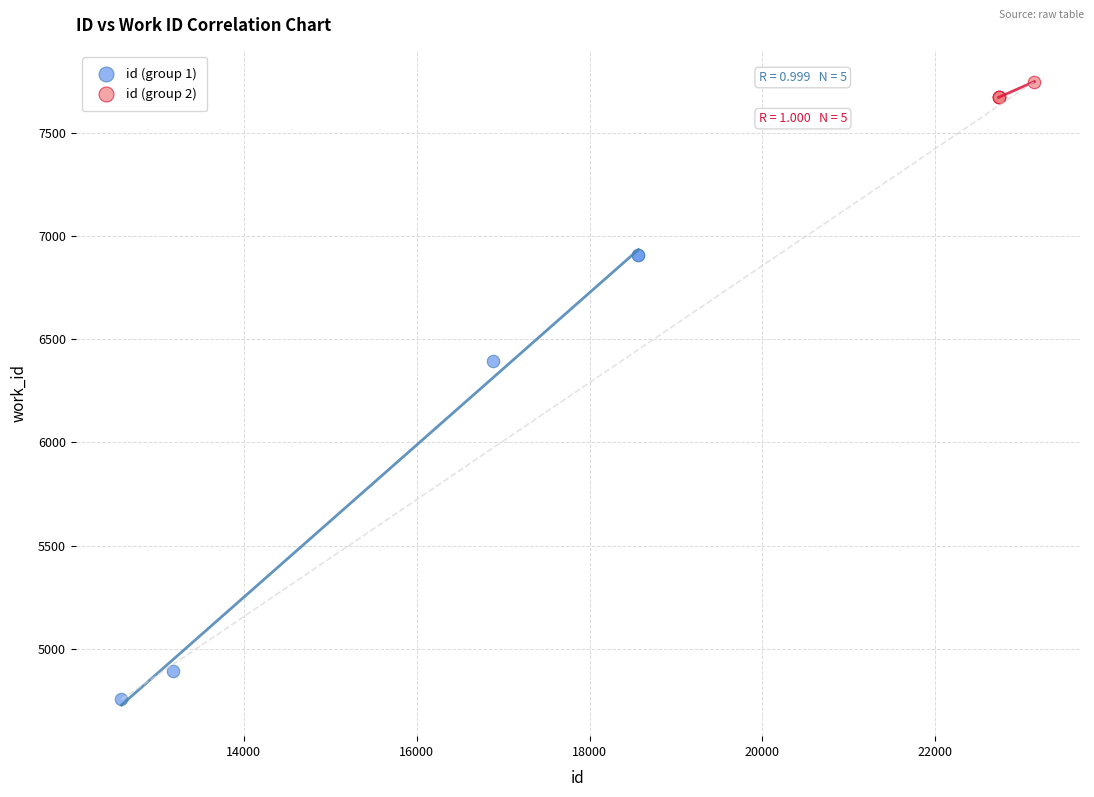

Which series contains the highest Y value?

id (group 2)